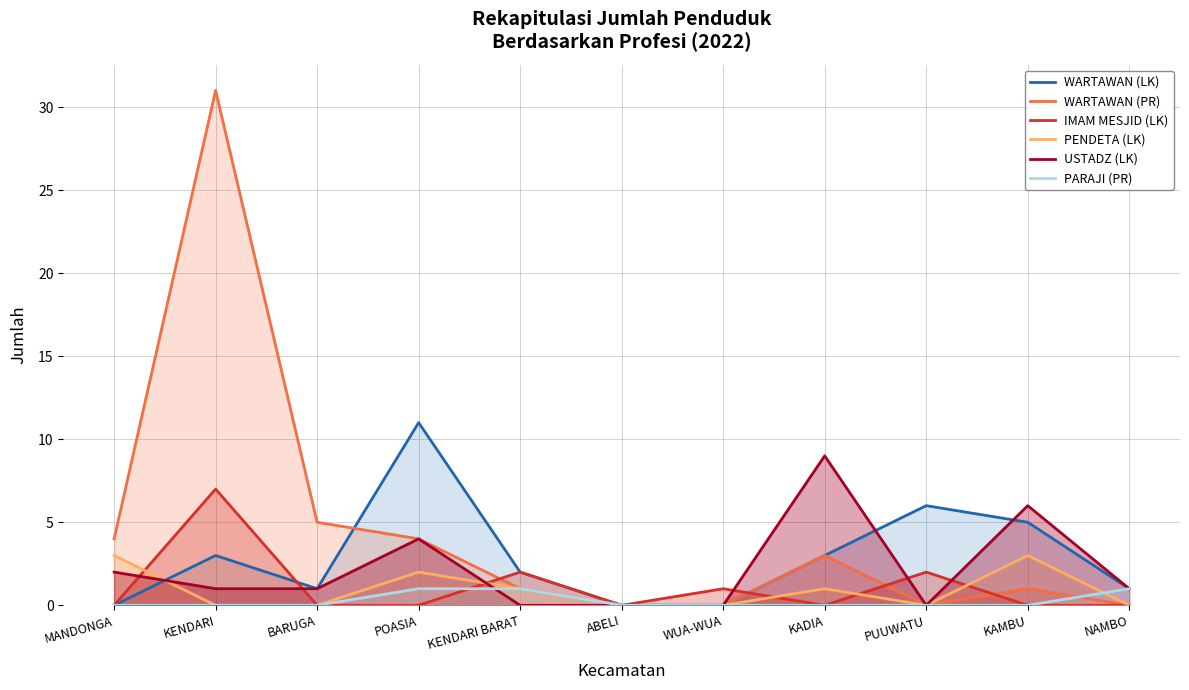

What is the maximum value shown in the chart?

31